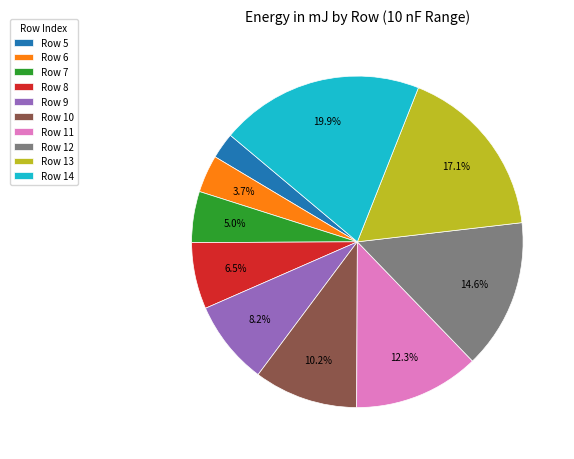

Which has a higher value, Row 12 or Row 13?

Row 13